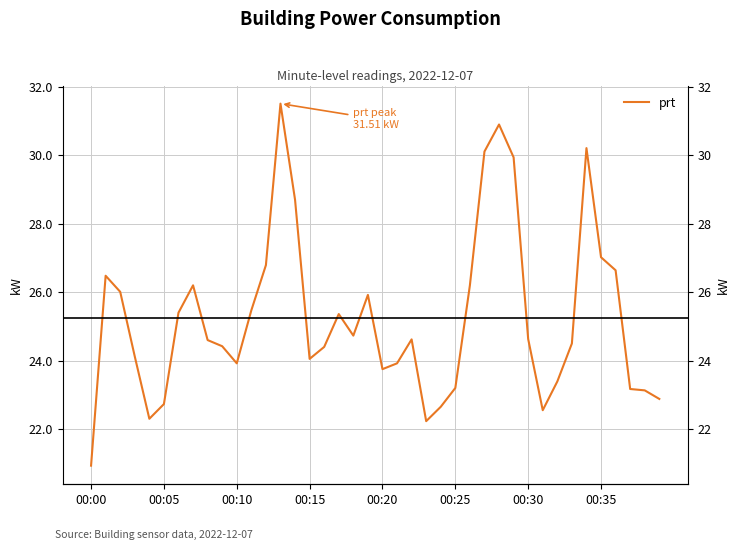

The chart shows a value of 24.1 at 00:15. True or false?

True